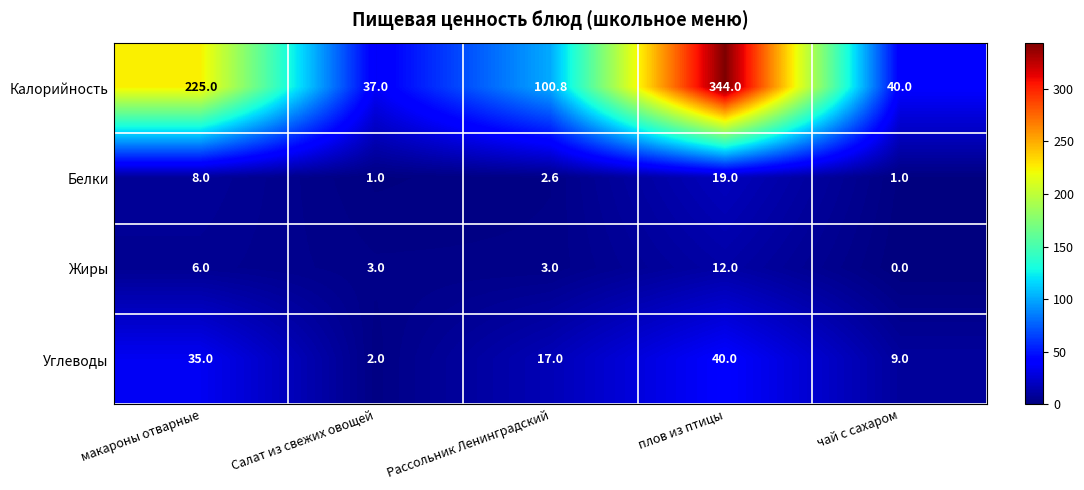

What is the greatest value displayed?

344.0